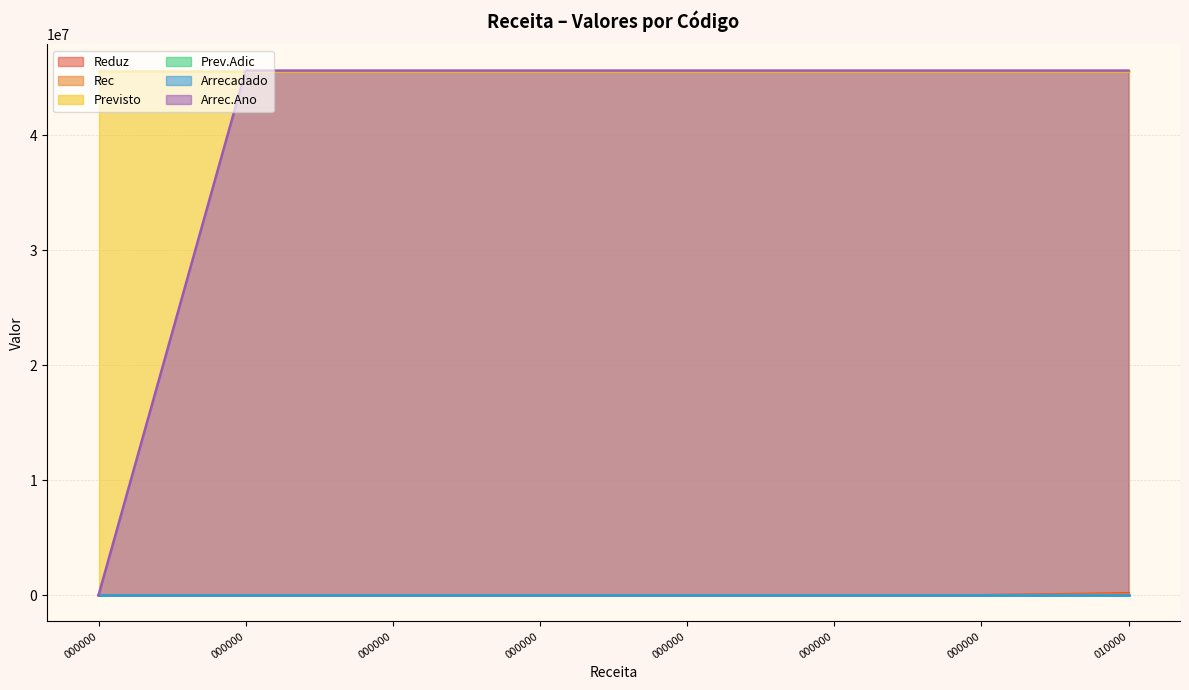

What is the sum of all Reduz values?

164574